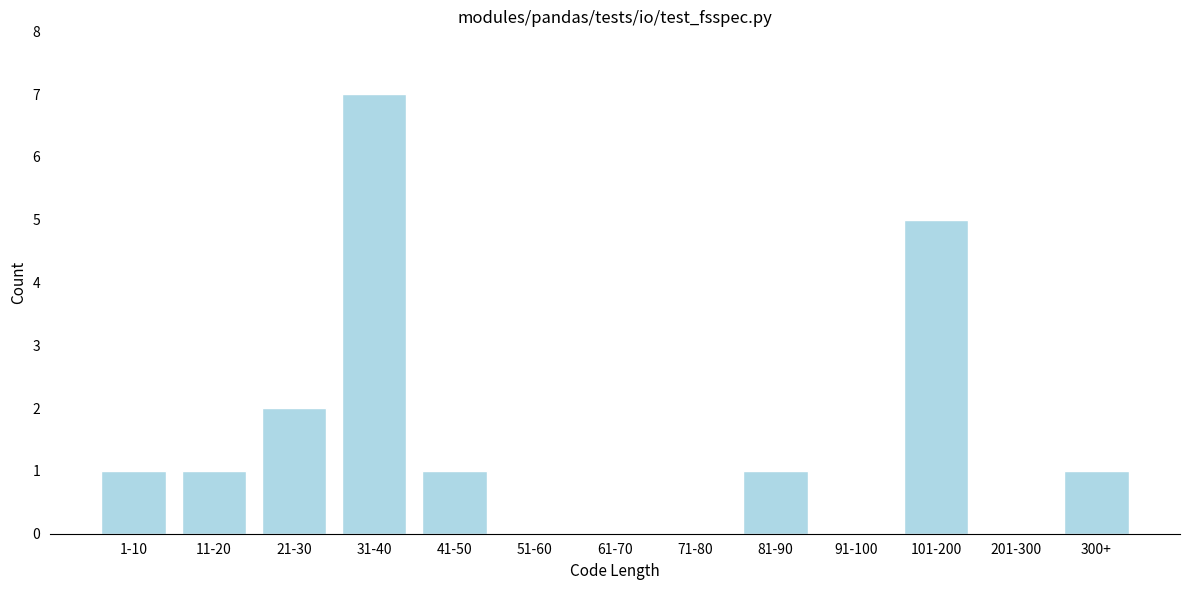

Reading right to left, what are all the values shown in this chart?

300+=1	201-300=0	101-200=5	91-100=0	81-90=1	71-80=0	61-70=0	51-60=0	41-50=1	31-40=7	21-30=2	11-20=1	1-10=1